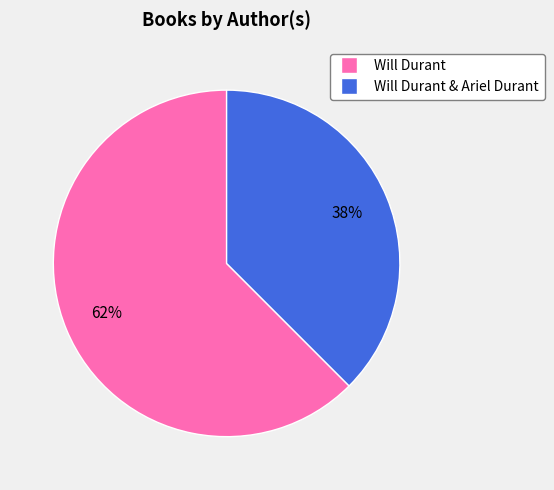

Is there a majority slice in this chart?

Yes